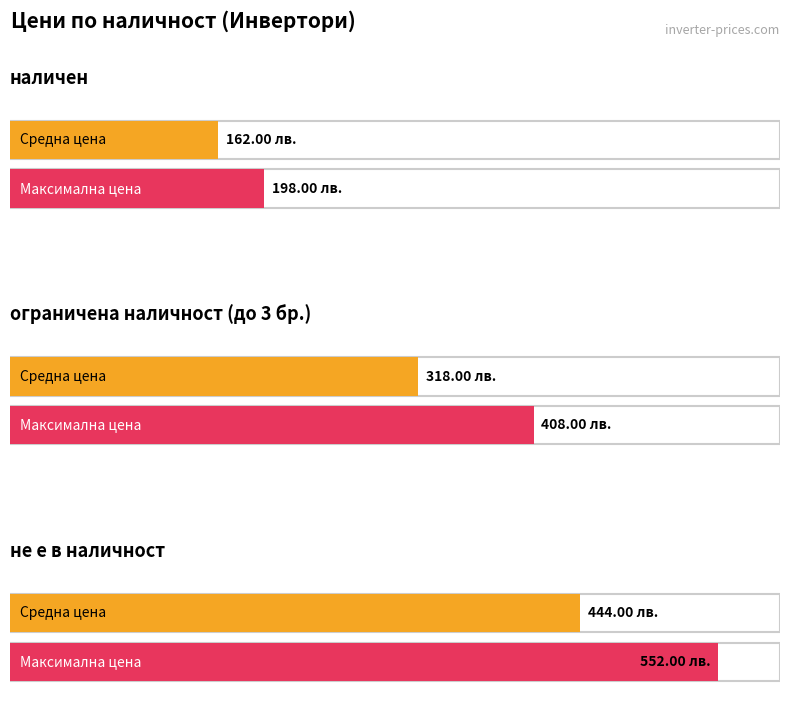

The Максимална цена series shows 704 at ограничена наличност (до 3 бр.). True or false?

False